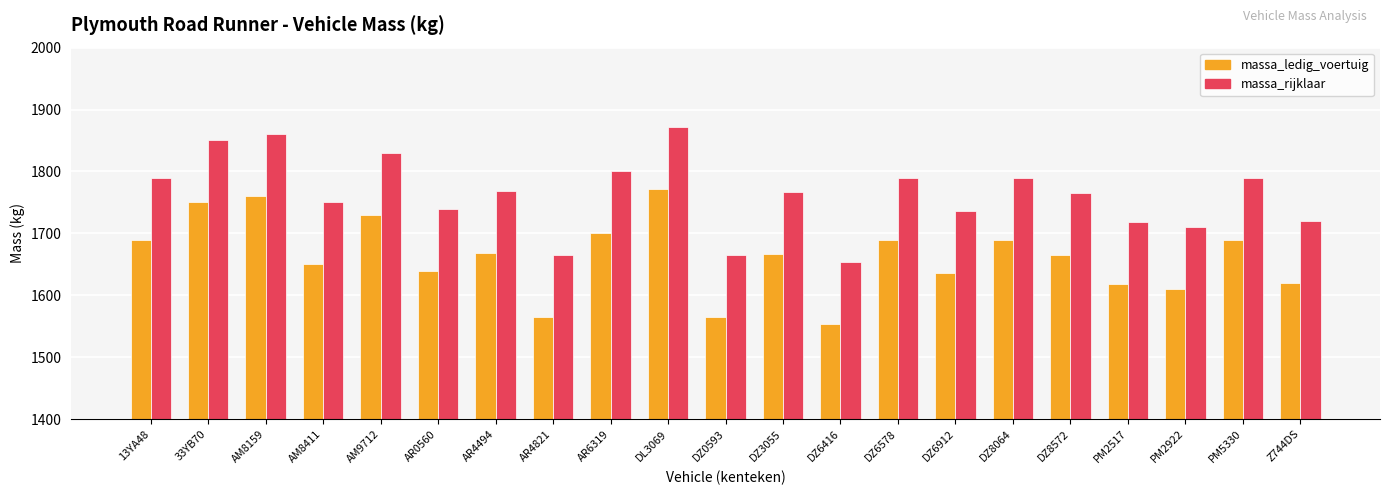

The massa_ledig_voertuig series shows 2933 at DZ3055. True or false?

False